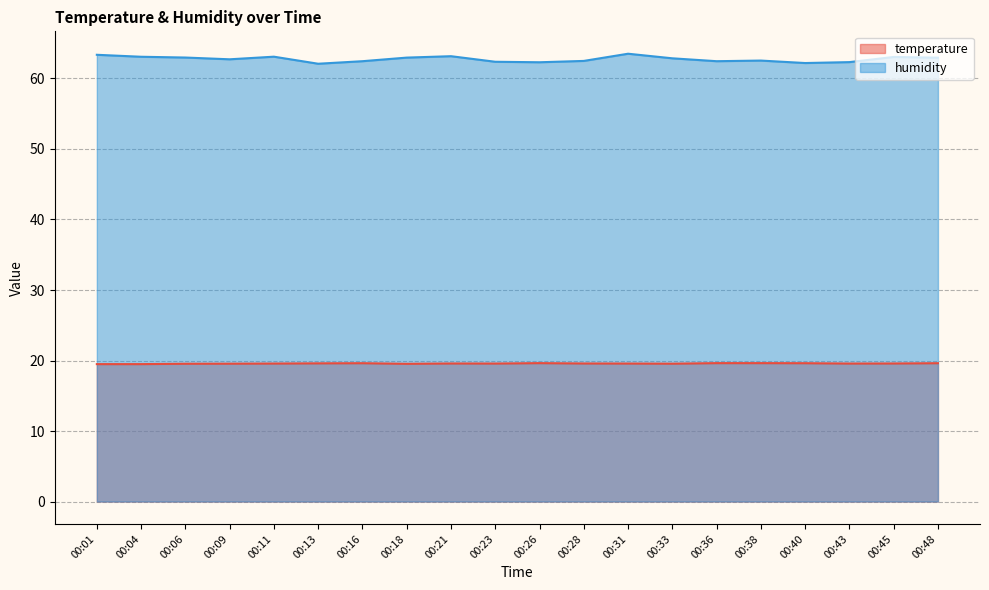

Which series changed the most between 00:01 and 00:11?

humidity